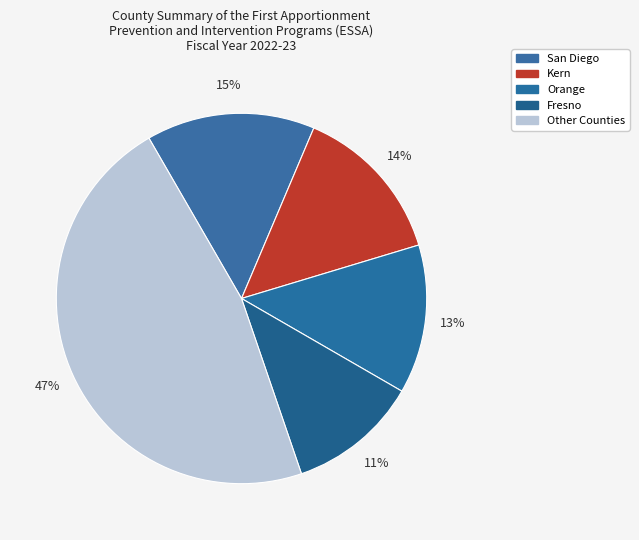

How many slices are in this pie chart?

5